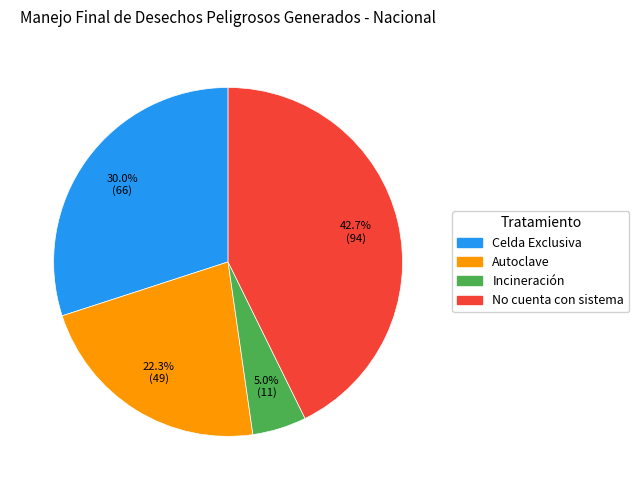

Is it true that Autoclave is 22% of the pie?

True